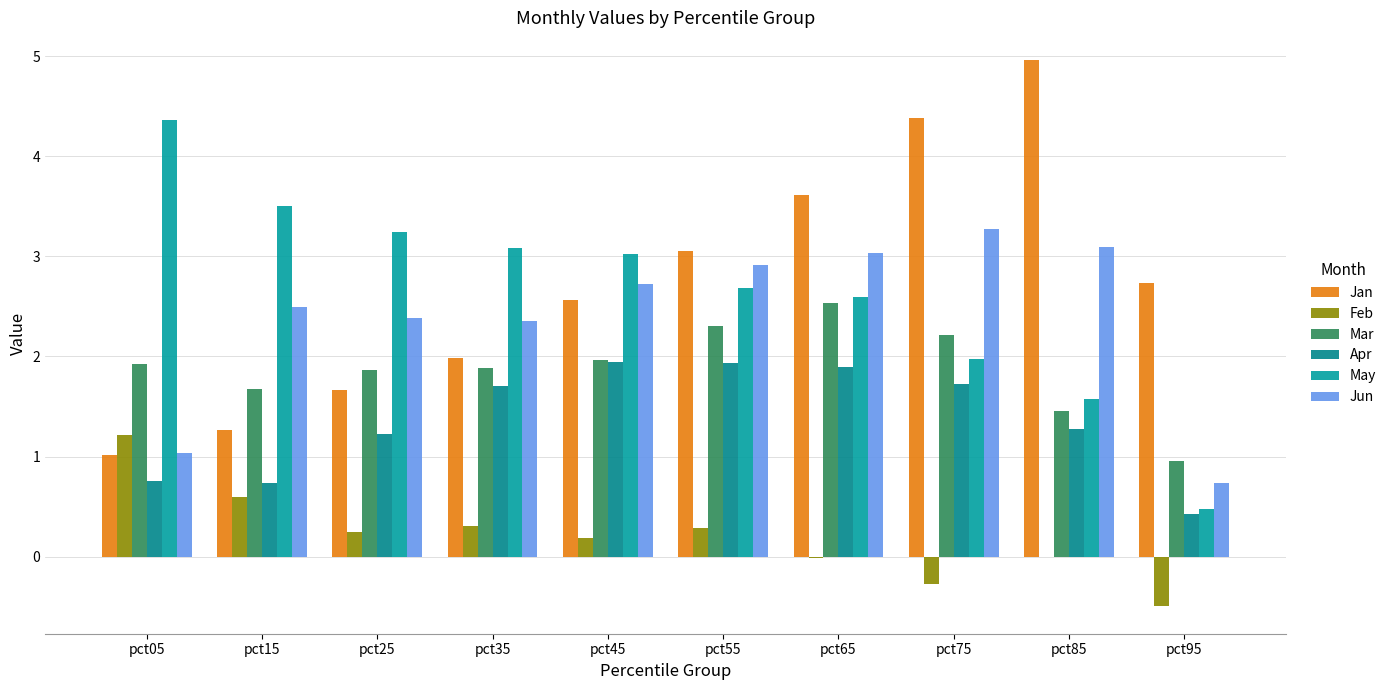

How many groups of bars are there?

10